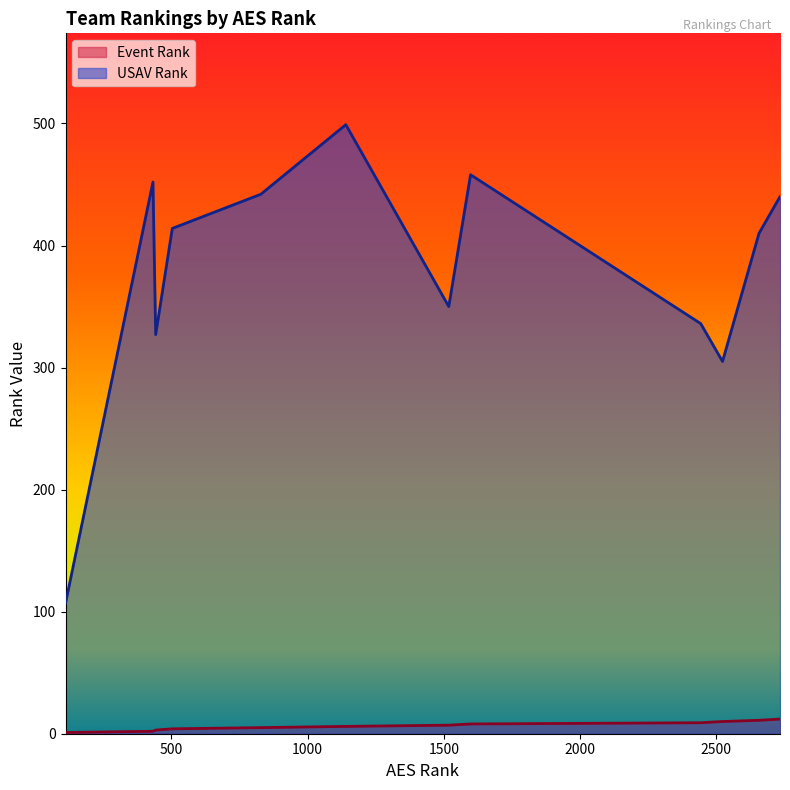

Reading left to right, list all the values displayed in this chart.

Event Rank: 1	2	3	4	5	6	7	8	9	10	11	12
USAV Rank: 107	452	327	414	442	499	350	458	336	305	410	440